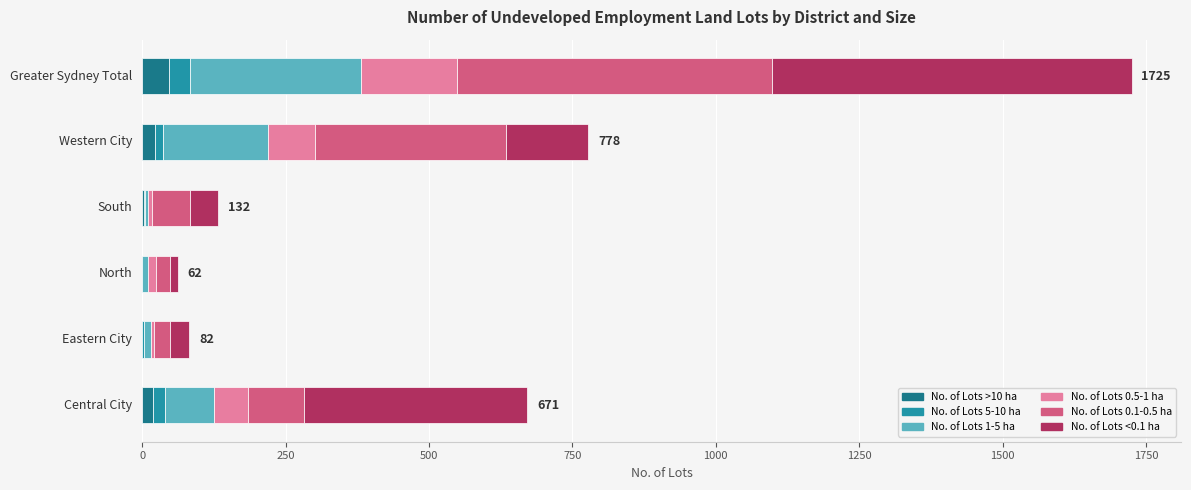

What is the difference between the second highest and minimum values in the No. of Lots 0.1-0.5 ha series?

311